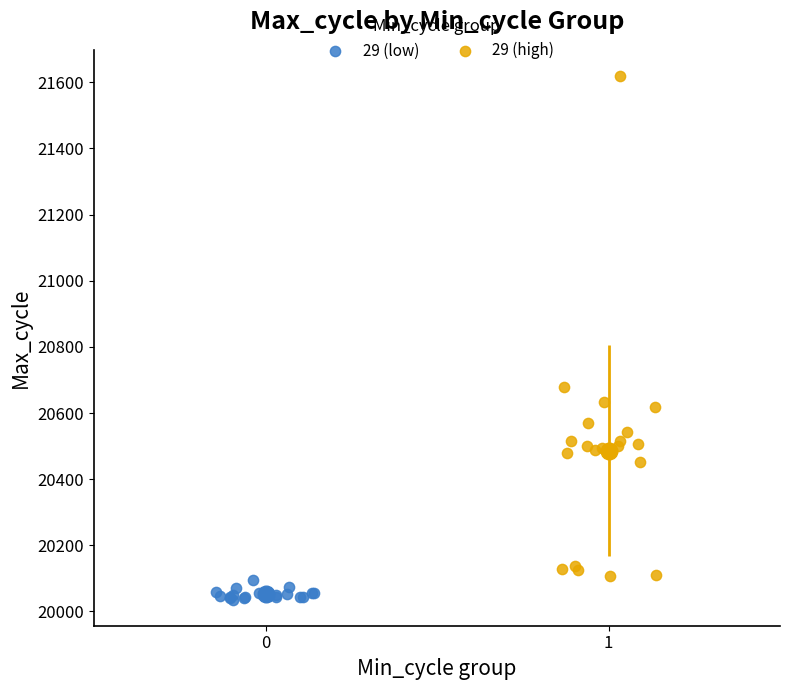

Which series reaches the minimum Y coordinate?

29 (low)